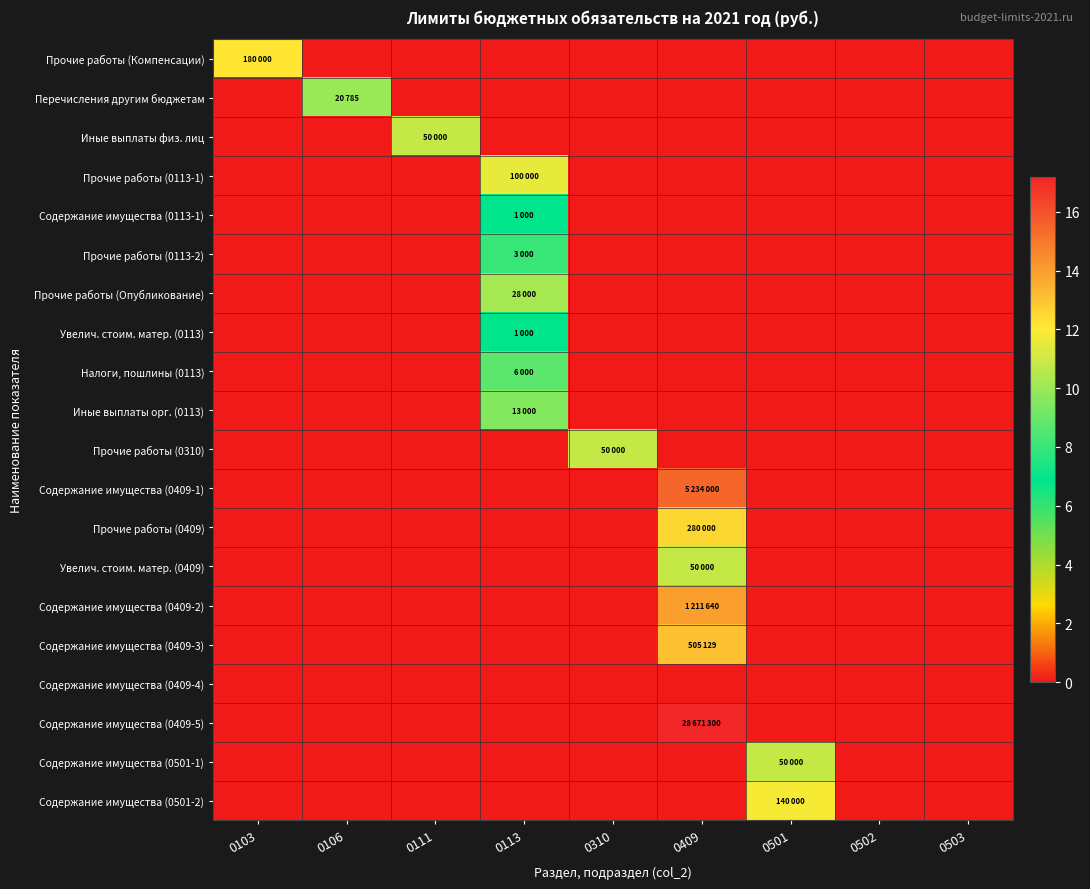

Rank the series at 0502 from lowest to highest value.

Прочие работы (Компенсации), Перечисления другим бюджетам, Иные выплаты физ. лиц, Прочие работы (0113-1), Содержание имущества (0113-1), Прочие работы (0113-2), Прочие работы (Опубликование), Увелич. стоим. матер. (0113), Налоги, пошлины (0113), Иные выплаты орг. (0113), Прочие работы (0310), Содержание имущества (0409-1), Прочие работы (0409), Увелич. стоим. матер. (0409), Содержание имущества (0409-2), Содержание имущества (0409-3), Содержание имущества (0409-4), Содержание имущества (0409-5), Содержание имущества (0501-1), Содержание имущества (0501-2)